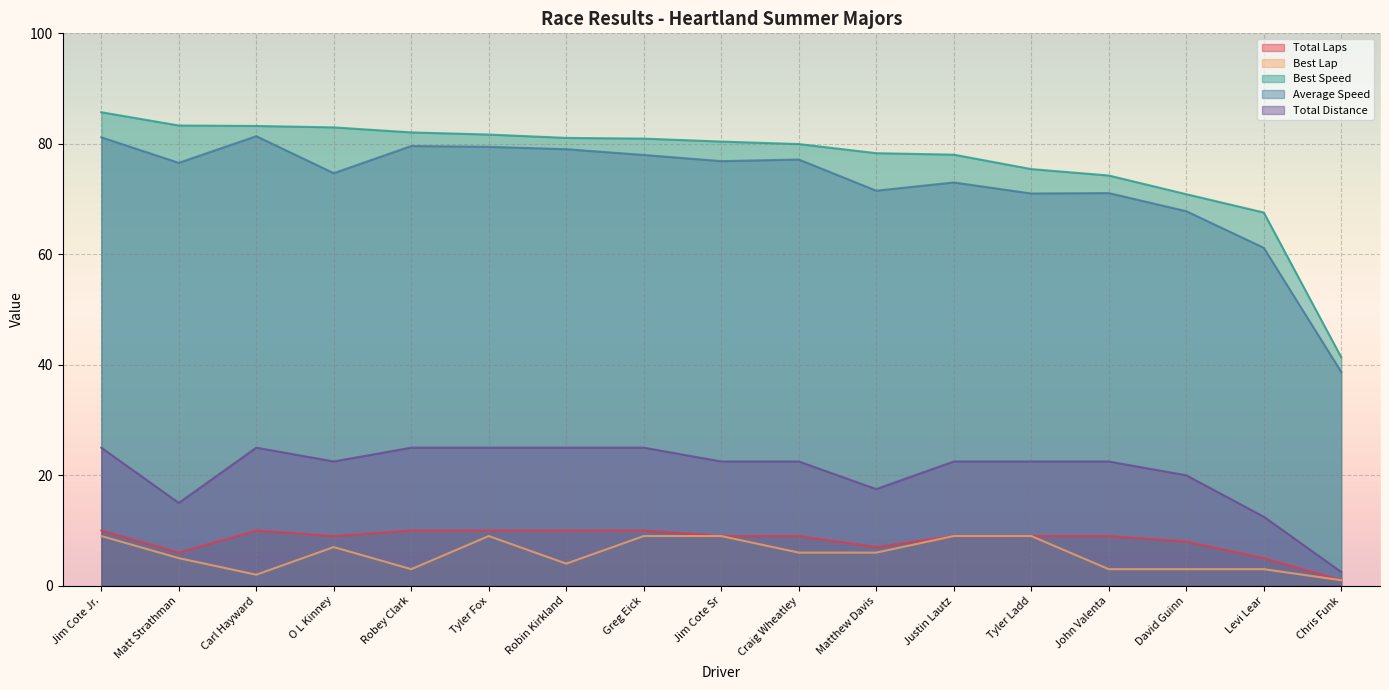

Reading left to right, transcribe all the data shown in this chart.

Total Laps: Jim Cote Jr.=10.0	Matt Strathman=6.0	Carl Hayward=10.0	O L Kinney=9.0	Robey Clark=10.0	Tyler Fox=10.0	Robin Kirkland=10.0	Greg Eick=10.0	Jim Cote Sr=9.0	Craig Wheatley=9.0	Matthew Davis=7.0	Justin Lautz=9.0	Tyler Ladd=9.0	John Valenta=9.0	David Guinn=8.0	Levi Lear=5.0	Chris Funk=1.0
Best Lap: Jim Cote Jr.=9.0	Matt Strathman=5.0	Carl Hayward=2.0	O L Kinney=7.0	Robey Clark=3.0	Tyler Fox=9.0	Robin Kirkland=4.0	Greg Eick=9.0	Jim Cote Sr=9.0	Craig Wheatley=6.0	Matthew Davis=6.0	Justin Lautz=9.0	Tyler Ladd=9.0	John Valenta=3.0	David Guinn=3.0	Levi Lear=3.0	Chris Funk=1.0
Best Speed: Jim Cote Jr.=85.7	Matt Strathman=83.3	Carl Hayward=83.2	O L Kinney=83.0	Robey Clark=82.1	Tyler Fox=81.7	Robin Kirkland=81.1	Greg Eick=80.9	Jim Cote Sr=80.4	Craig Wheatley=80.0	Matthew Davis=78.3	Justin Lautz=78.0	Tyler Ladd=75.4	John Valenta=74.3	David Guinn=70.9	Levi Lear=67.6	Chris Funk=41.3
Average Speed: Jim Cote Jr.=81.2	Matt Strathman=76.6	Carl Hayward=81.4	O L Kinney=74.7	Robey Clark=79.6	Tyler Fox=79.5	Robin Kirkland=79.0	Greg Eick=78.0	Jim Cote Sr=76.9	Craig Wheatley=77.2	Matthew Davis=71.5	Justin Lautz=73.0	Tyler Ladd=71.0	John Valenta=71.1	David Guinn=67.8	Levi Lear=61.2	Chris Funk=38.7
Total Distance: Jim Cote Jr.=25.0	Matt Strathman=15.0	Carl Hayward=25.0	O L Kinney=22.5	Robey Clark=25.0	Tyler Fox=25.0	Robin Kirkland=25.0	Greg Eick=25.0	Jim Cote Sr=22.5	Craig Wheatley=22.5	Matthew Davis=17.5	Justin Lautz=22.5	Tyler Ladd=22.5	John Valenta=22.5	David Guinn=20.0	Levi Lear=12.5	Chris Funk=2.5